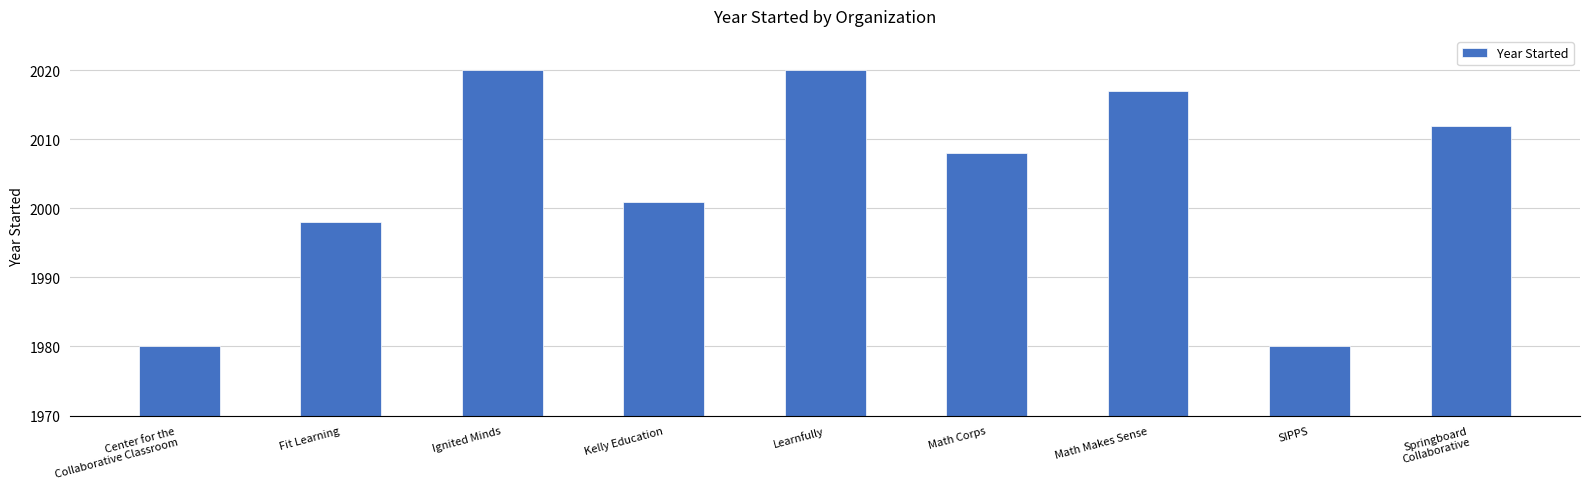

The chart shows a value of 2020 at Ignited Minds. True or false?

True